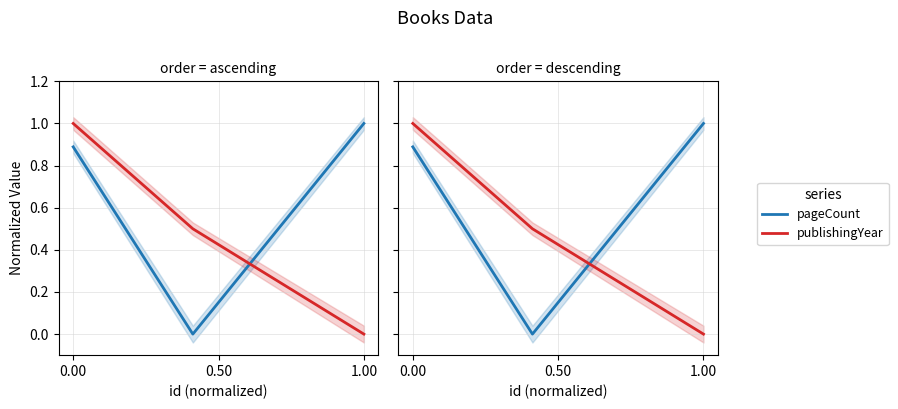

What is the difference between the pageCount values at 1.00 and 0.50?

0.9